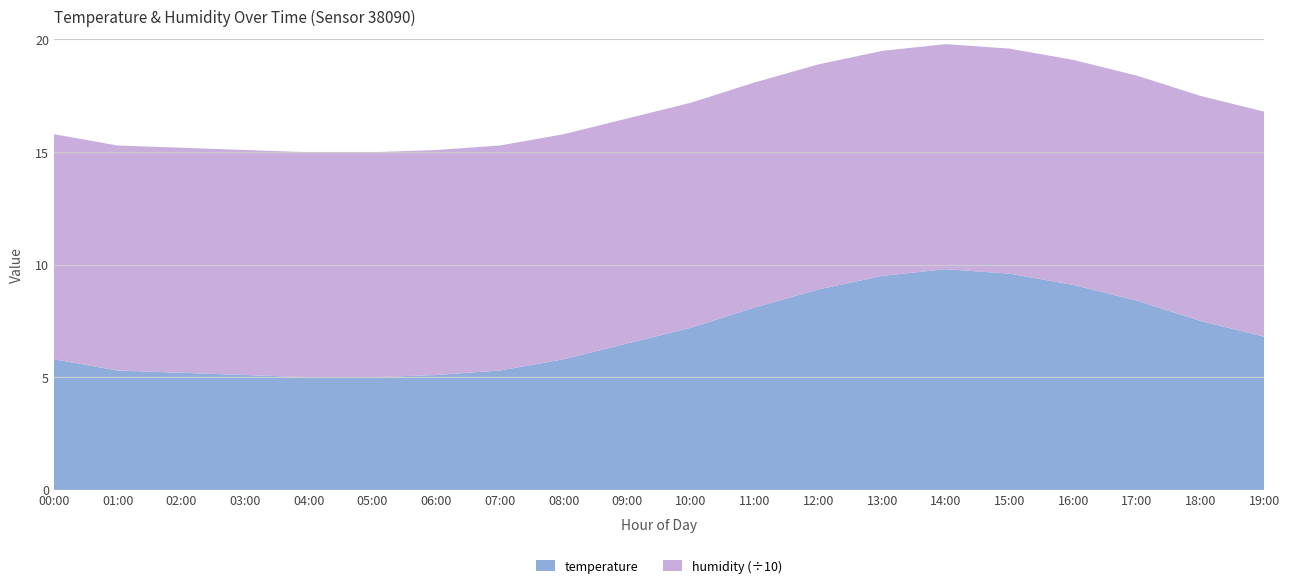

Reading left to right, list all the values displayed in this chart.

temperature: 00:00=5.8	01:00=5.3	02:00=5.2	03:00=5.1	04:00=5.0	05:00=5.0	06:00=5.1	07:00=5.3	08:00=5.8	09:00=6.5	10:00=7.2	11:00=8.1	12:00=8.9	13:00=9.5	14:00=9.8	15:00=9.6	16:00=9.1	17:00=8.4	18:00=7.5	19:00=6.8
humidity: 00:00=99.9	01:00=99.9	02:00=99.9	03:00=99.9	04:00=99.9	05:00=99.9	06:00=99.9	07:00=99.9	08:00=99.9	09:00=99.9	10:00=99.9	11:00=99.9	12:00=99.9	13:00=99.9	14:00=99.9	15:00=99.9	16:00=99.9	17:00=99.9	18:00=99.9	19:00=99.9